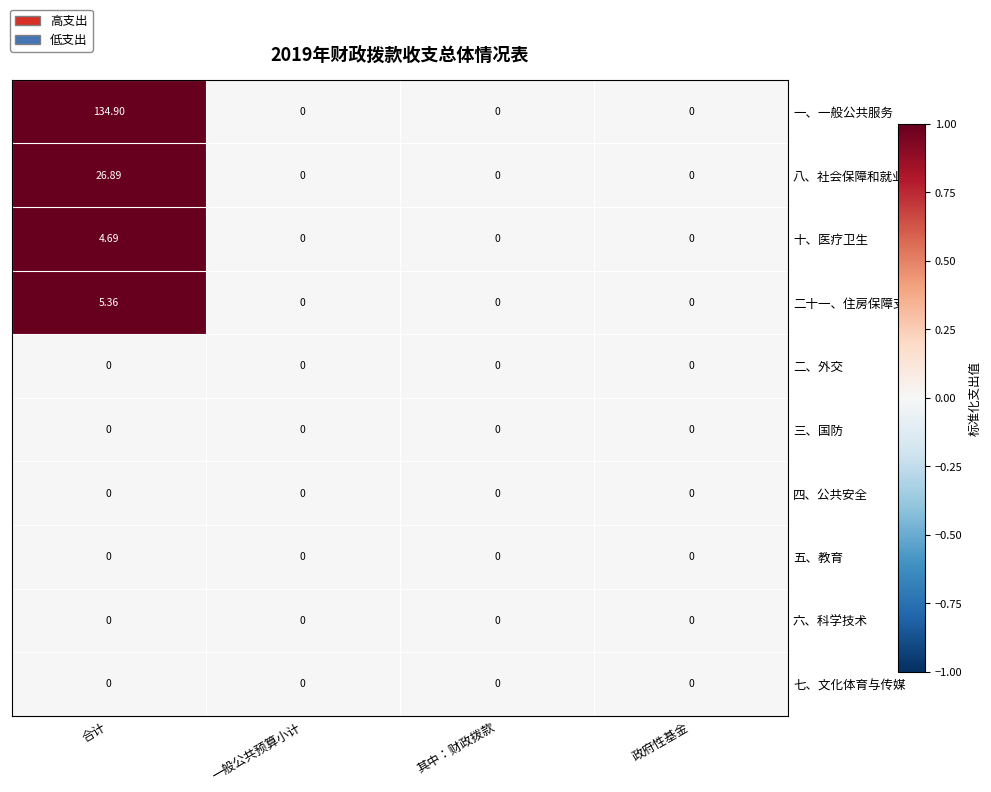

Between 合计 and 其中：财政拨款, which series saw the biggest shift?

一、一般公共服务